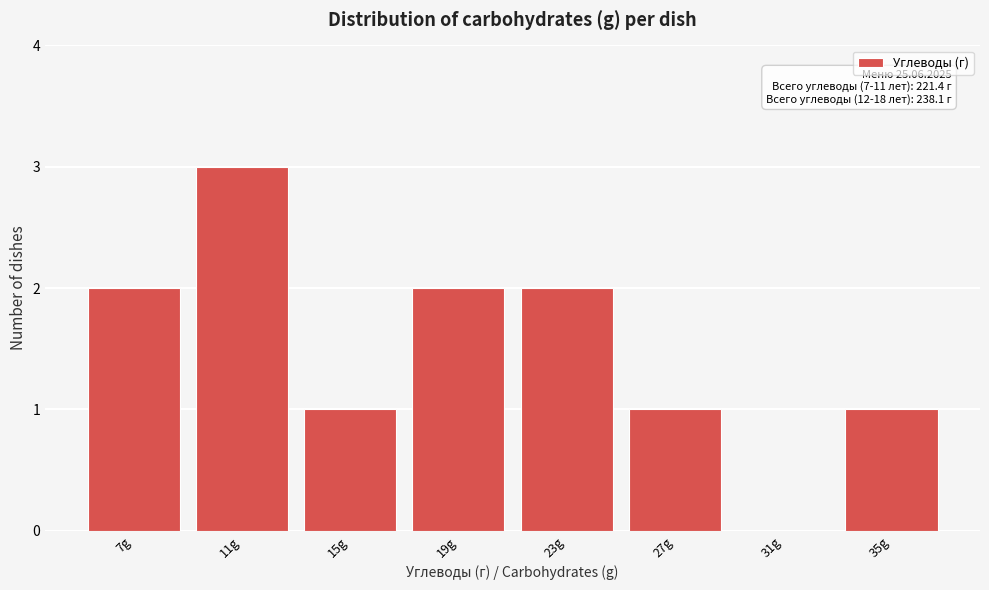

Reading left to right, extract all data points from this chart.

7g=2	11g=3	15g=1	19g=2	23g=2	27g=1	31g=0	35g=1